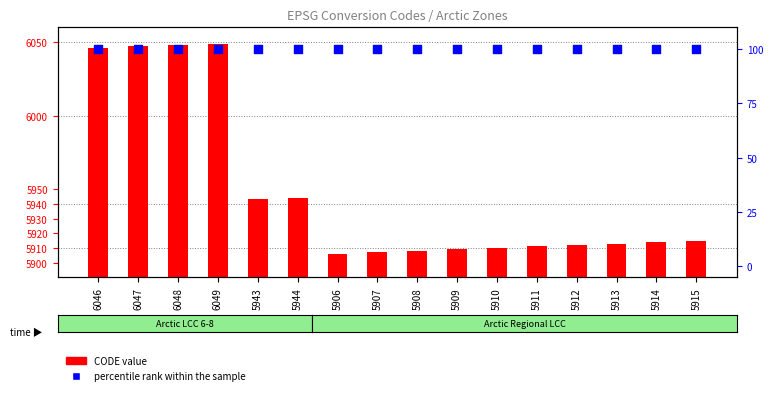

At how many categories does at least one series exceed 383?

16